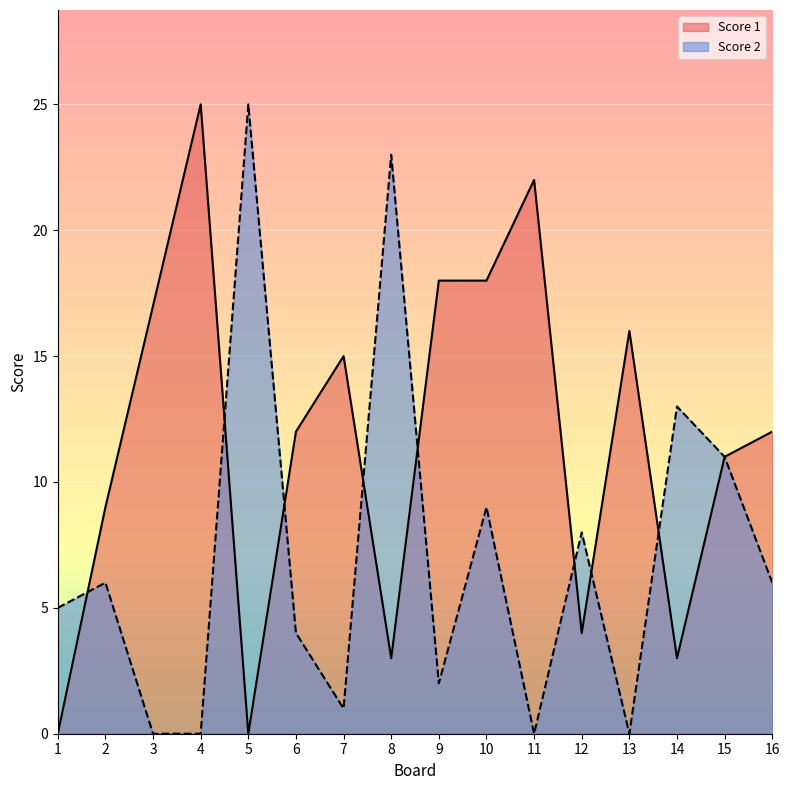

Between which two adjacent categories do Score 2 and Score 1 first intersect?

1 and 2